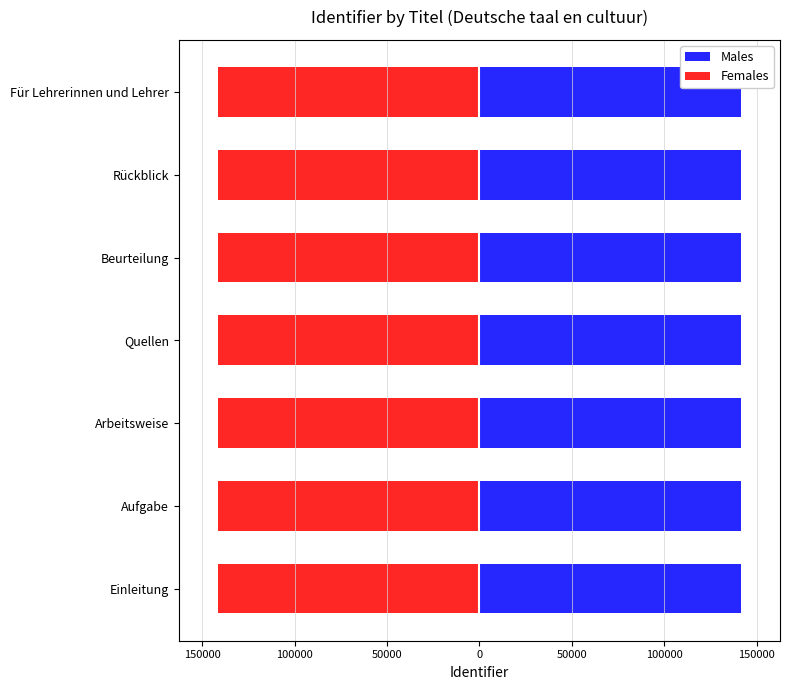

What is the approximate value of Females at Rückblick, to the nearest 5?

-141390